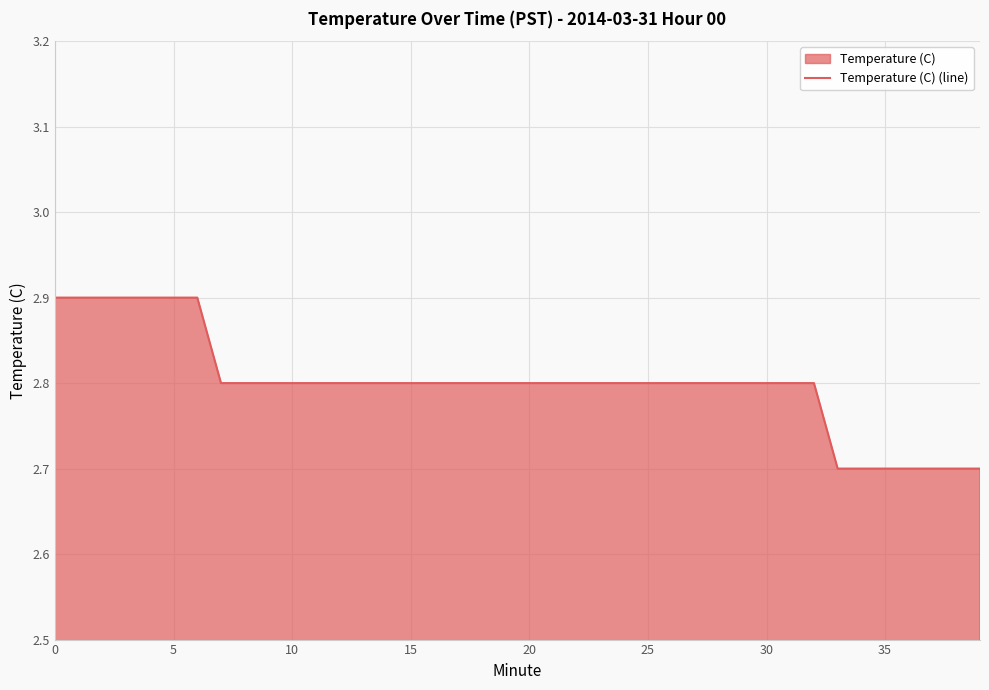

At which label is the value closest to 2?

33